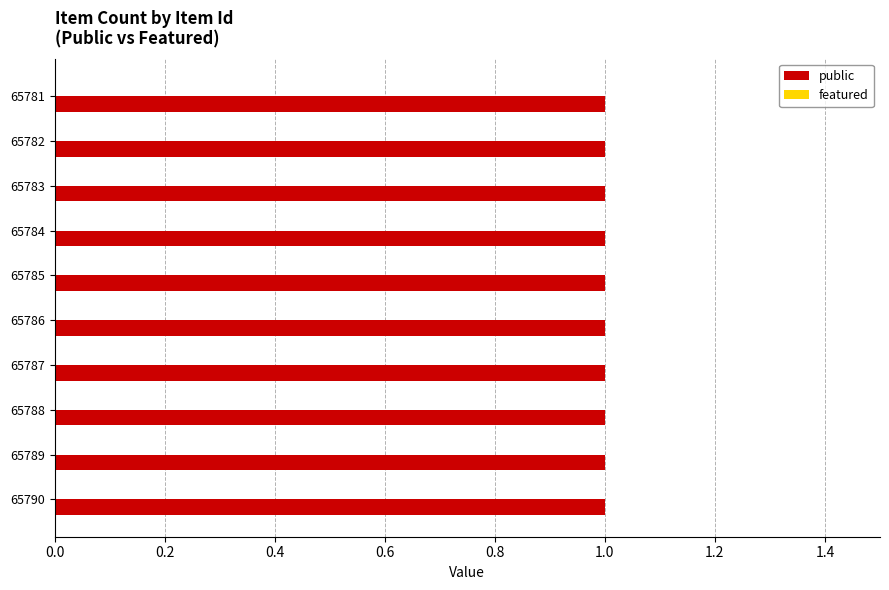

What is the sum of the public values at 65781 and 65786?

2